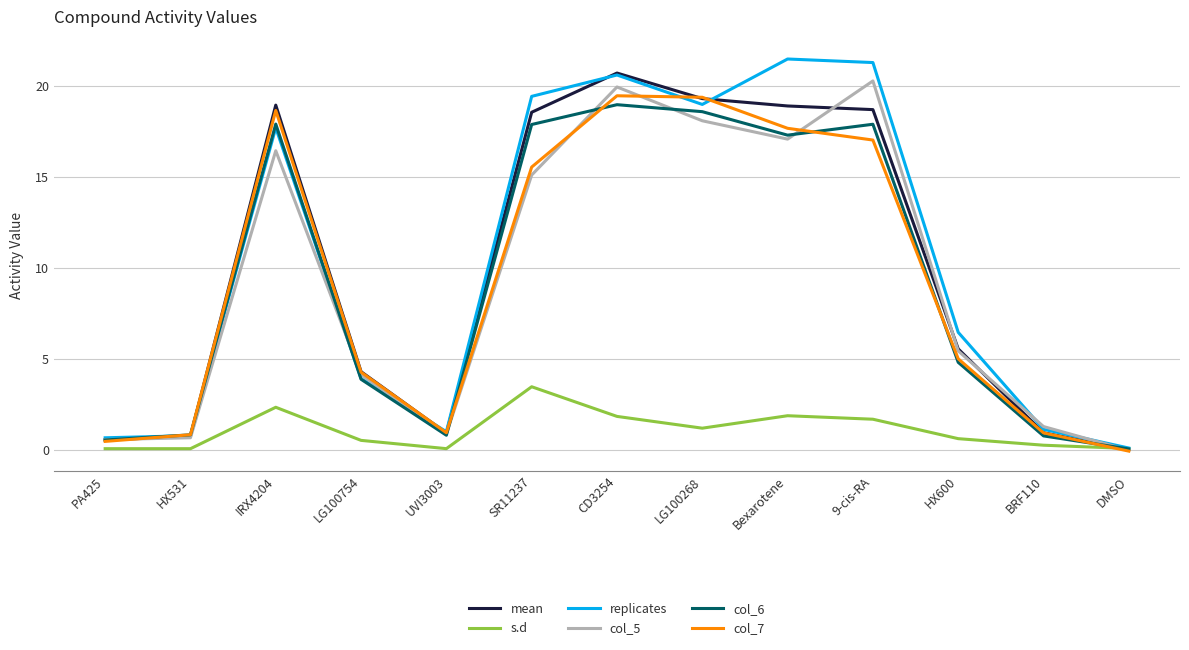

Which series has the largest total across all categories?

replicates